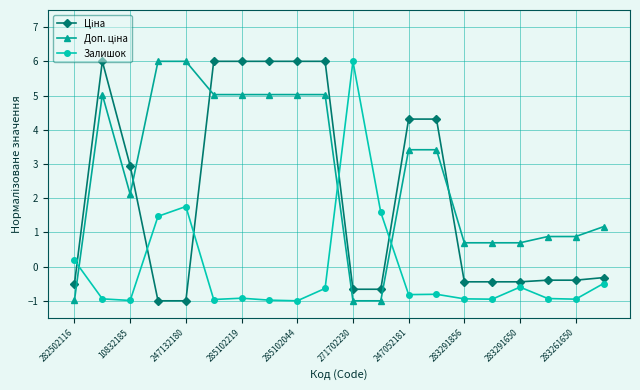

True or false: Залишок has more than 1 points higher than both neighbors.

True